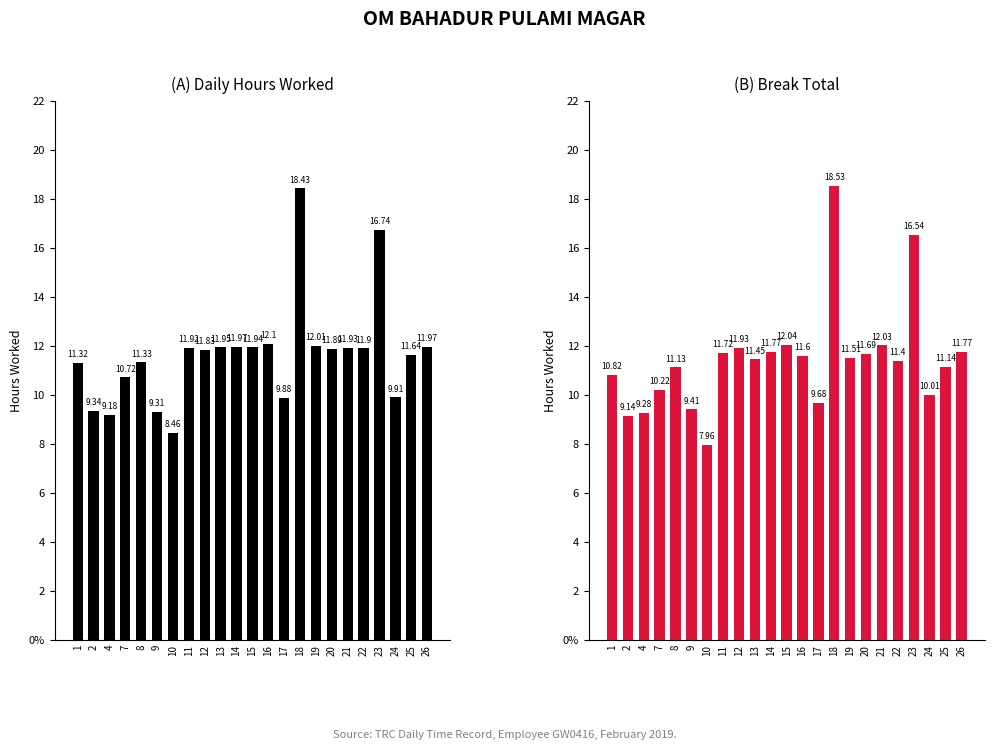

Reading left to right, list all the values displayed in this chart.

Low (Hours): 1=11.3	2=9.3	4=9.2	7=10.7	8=11.3	9=9.3	10=8.5	11=11.9	12=11.8	13=11.9	14=12.0	15=11.9	16=12.1	17=9.9	18=18.4	19=12.0	20=11.9	21=11.9	22=11.9	23=16.7	24=9.9	25=11.6	26=12.0
Break Total: 1=10.8	2=9.1	4=9.3	7=10.2	8=11.1	9=9.4	10=8.0	11=11.7	12=11.9	13=11.4	14=11.8	15=12.0	16=11.6	17=9.7	18=18.5	19=11.5	20=11.7	21=12.0	22=11.4	23=16.5	24=10.0	25=11.1	26=11.8